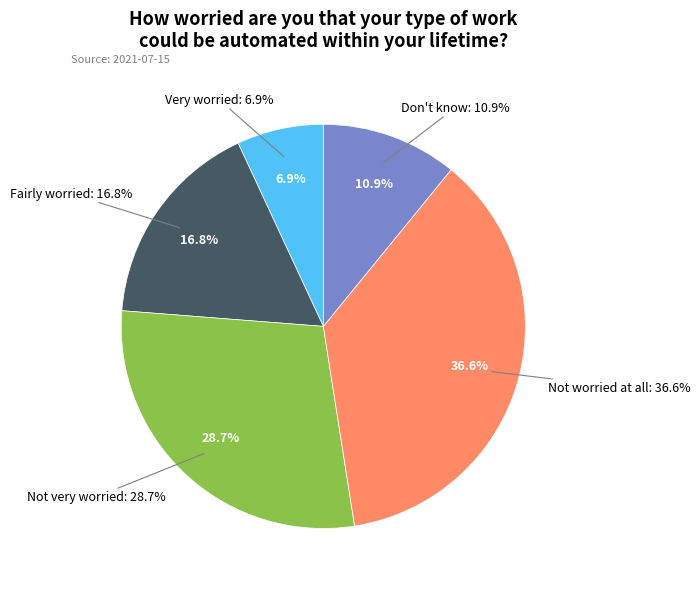

Which category has the biggest portion of the pie?

Not worried at all